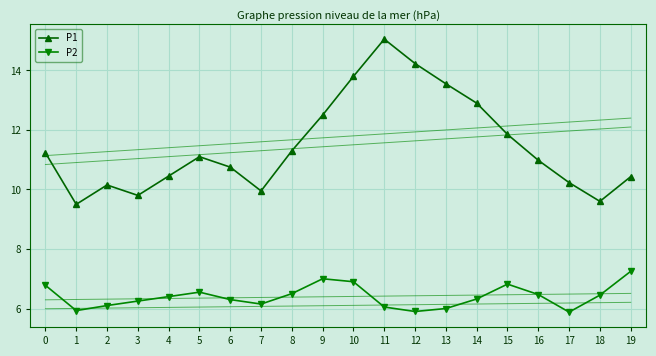

Rank the categories by P1 value from highest to lowest.

11, 12, 10, 13, 14, 9, 15, 8, 0, 5, 16, 6, 4, 19, 17, 2, 7, 3, 18, 1